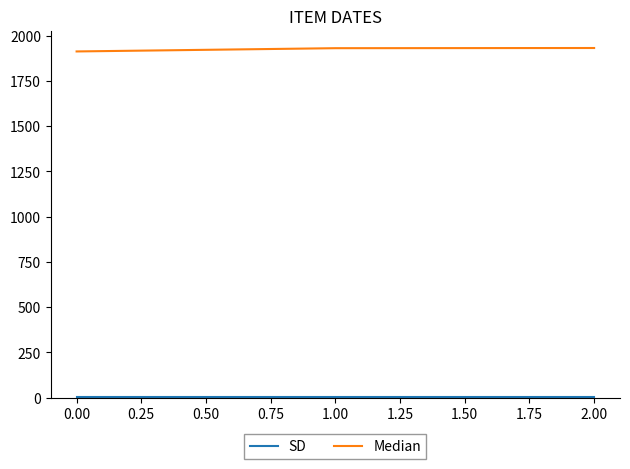

What is the average value of the Median series?

1924